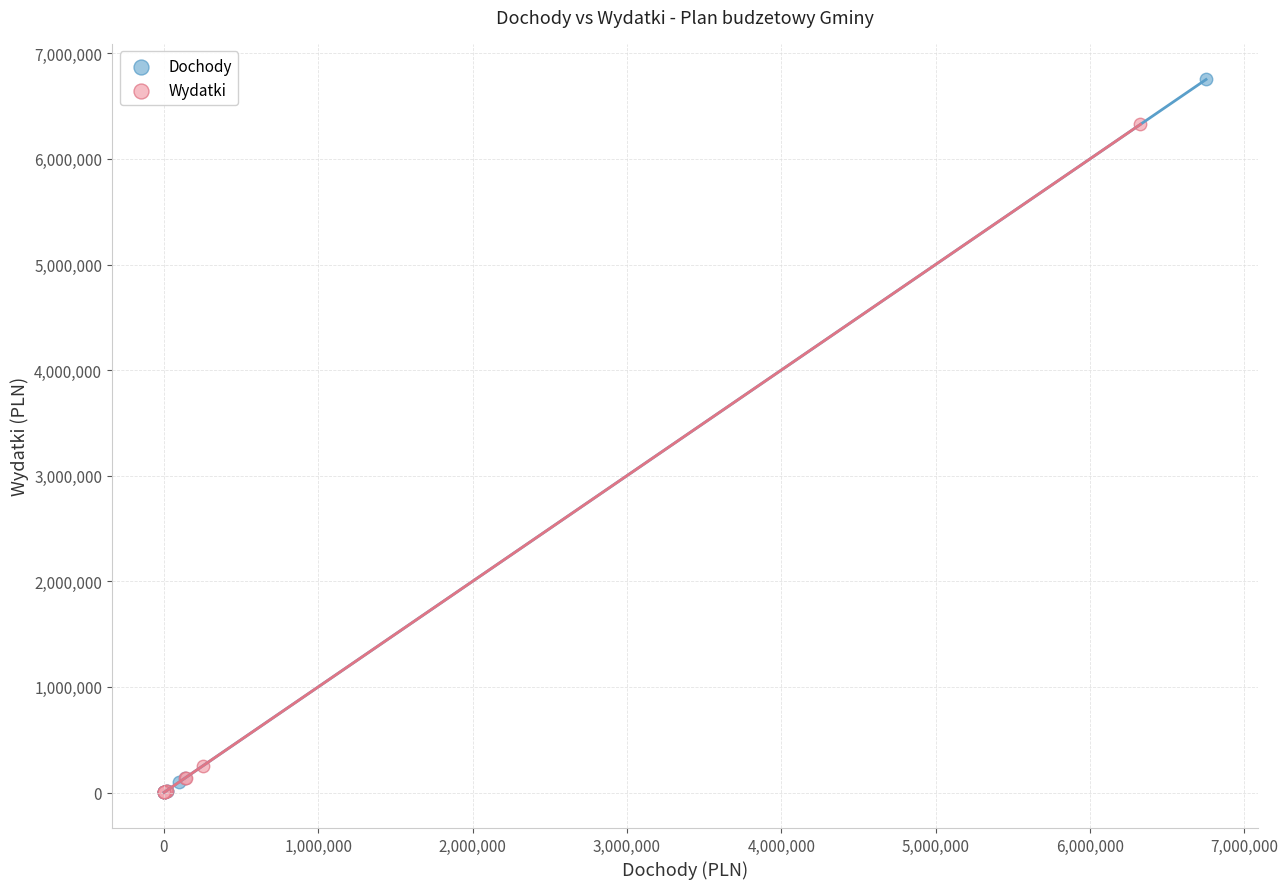

Which series has the largest Y range (max minus min)?

Dochody